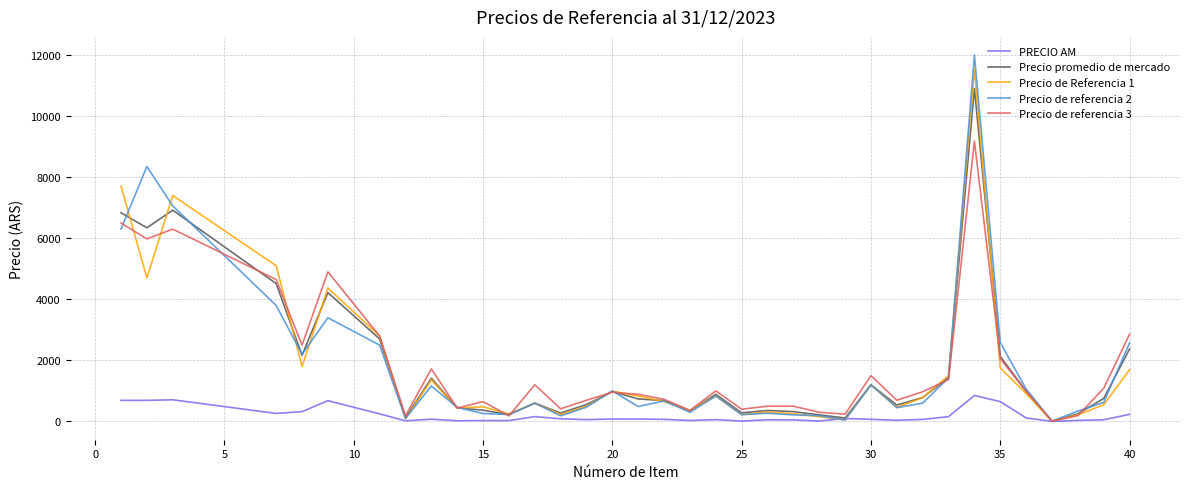

What is the difference between the second highest and minimum values in the Precio de referencia 2 series?

8340.6